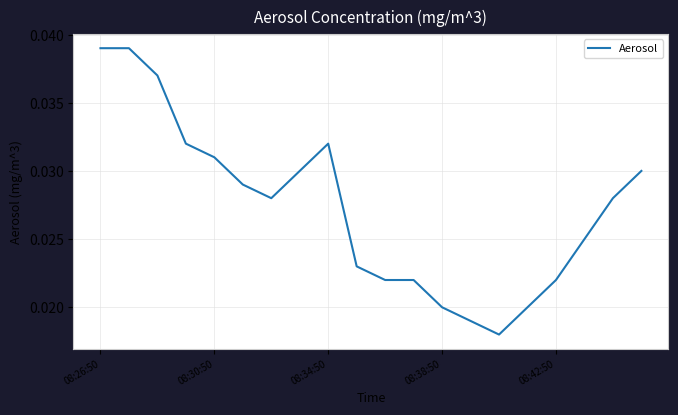

How many interior local peaks (higher than both neighbors) does the data have?

1